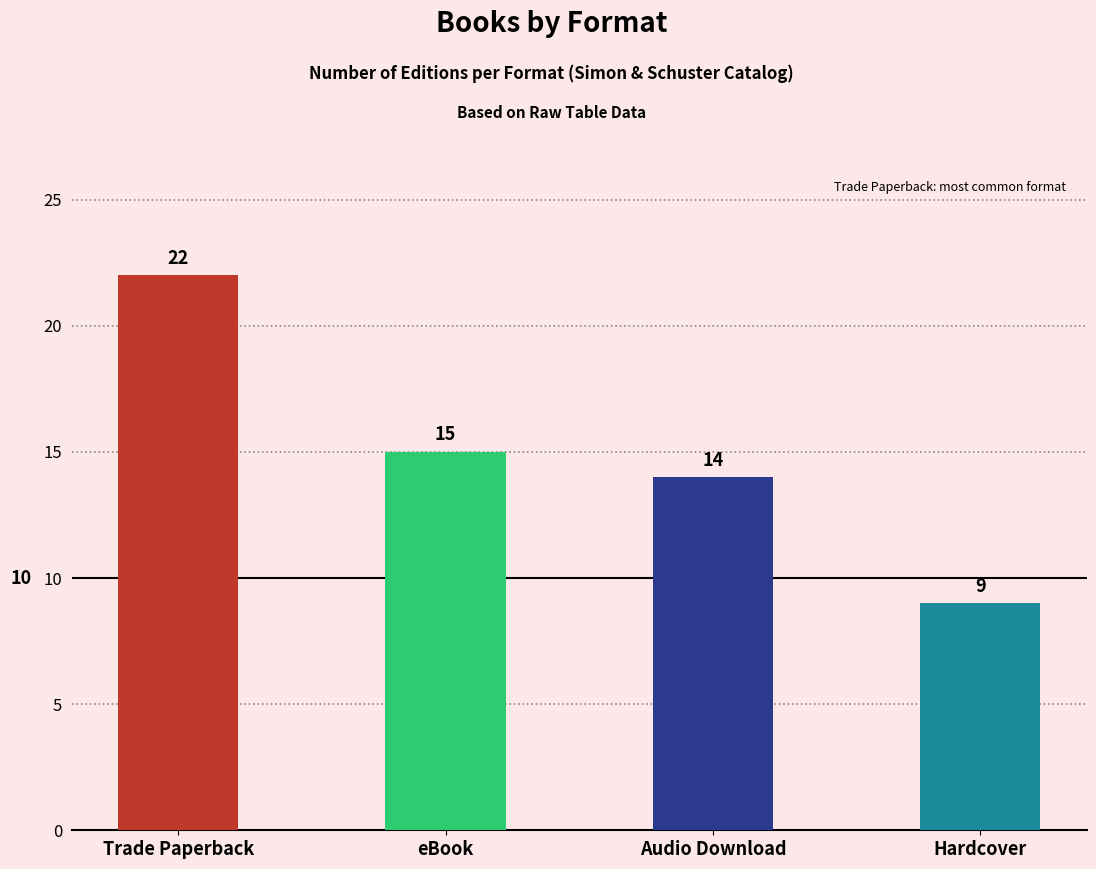

The chart shows a value of 6 at Audio Download. True or false?

False